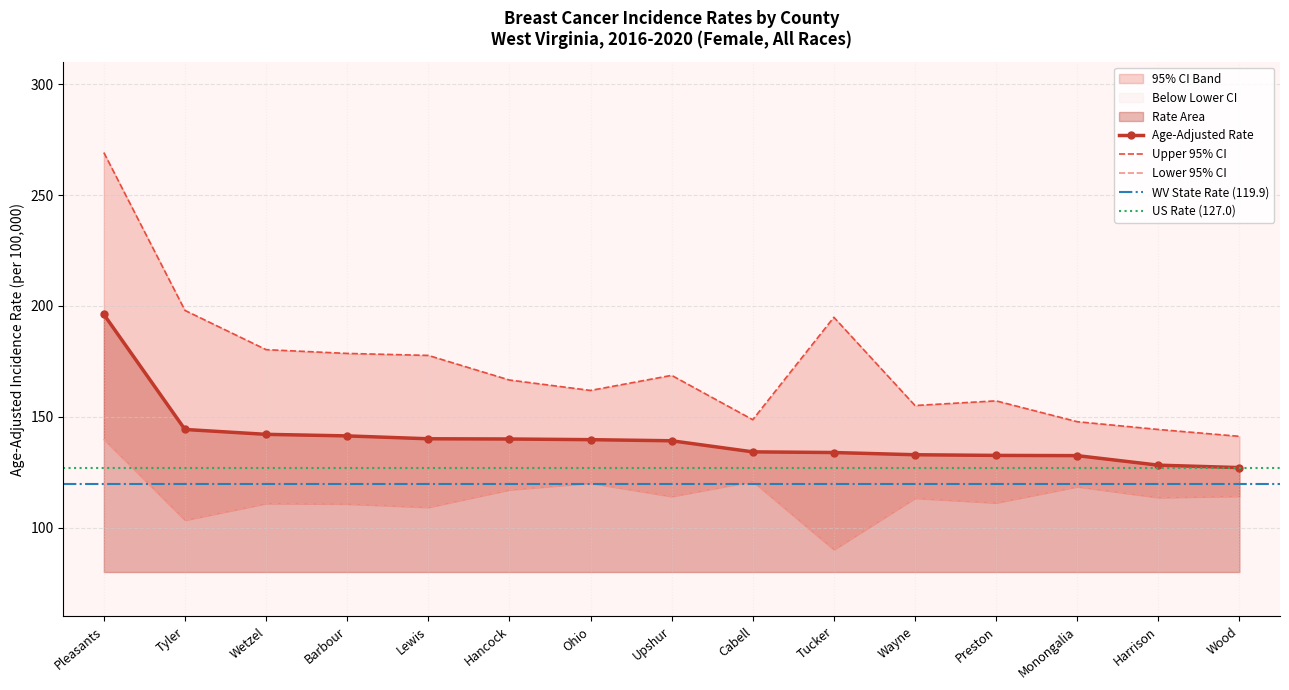

Which series changed the most between Cabell and Wood?

Upper 95% CI